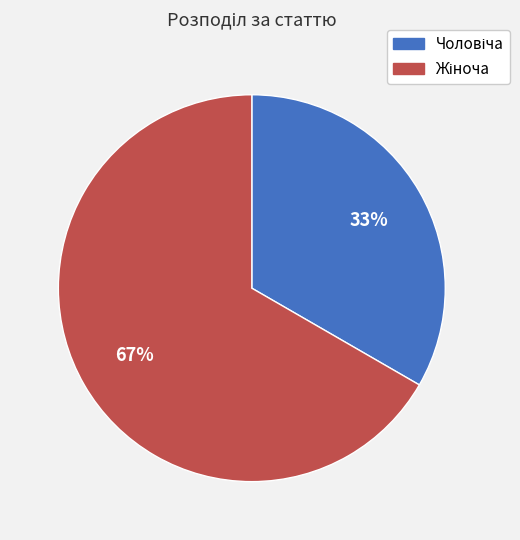

Is there any slice that represents more than half of the pie?

Yes